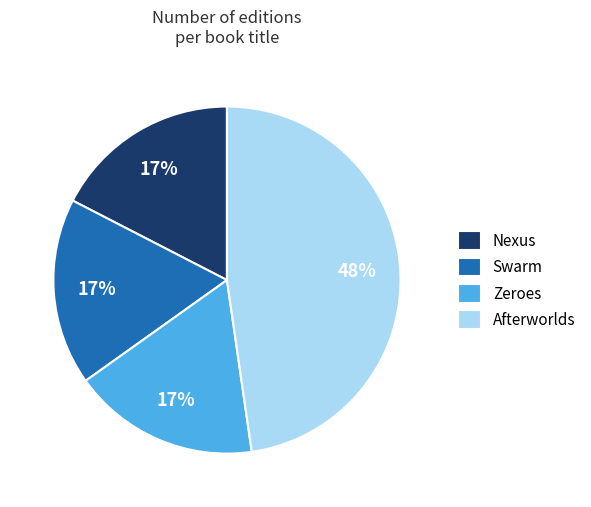

Is the sum of Zeroes and Afterworlds greater than half?

Yes